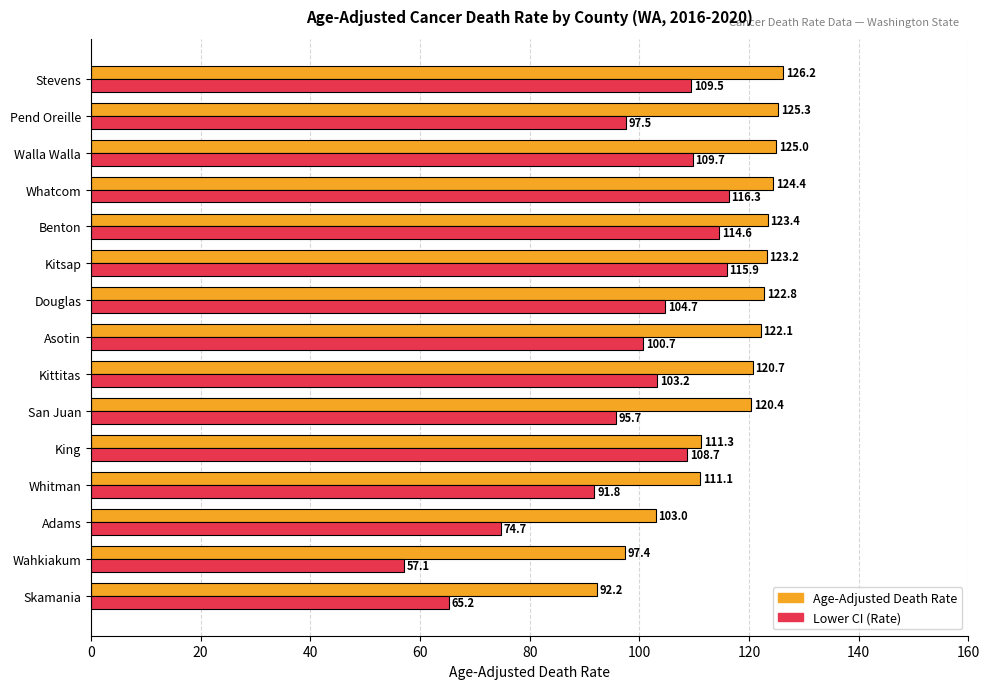

Which category has the highest value in the Age-Adjusted Death Rate series?

Stevens